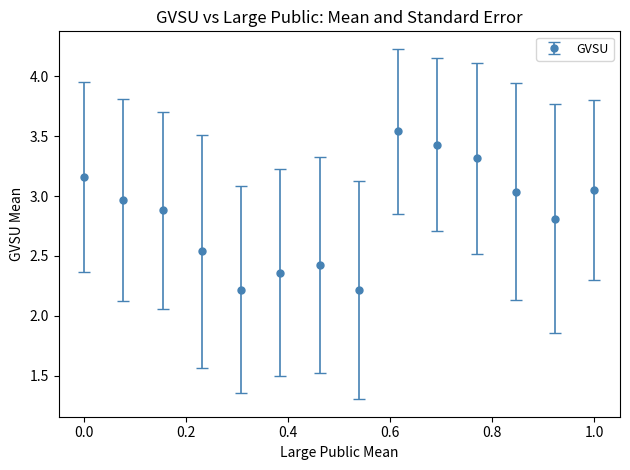

What is the value of the 3rd point from the left?

2.9